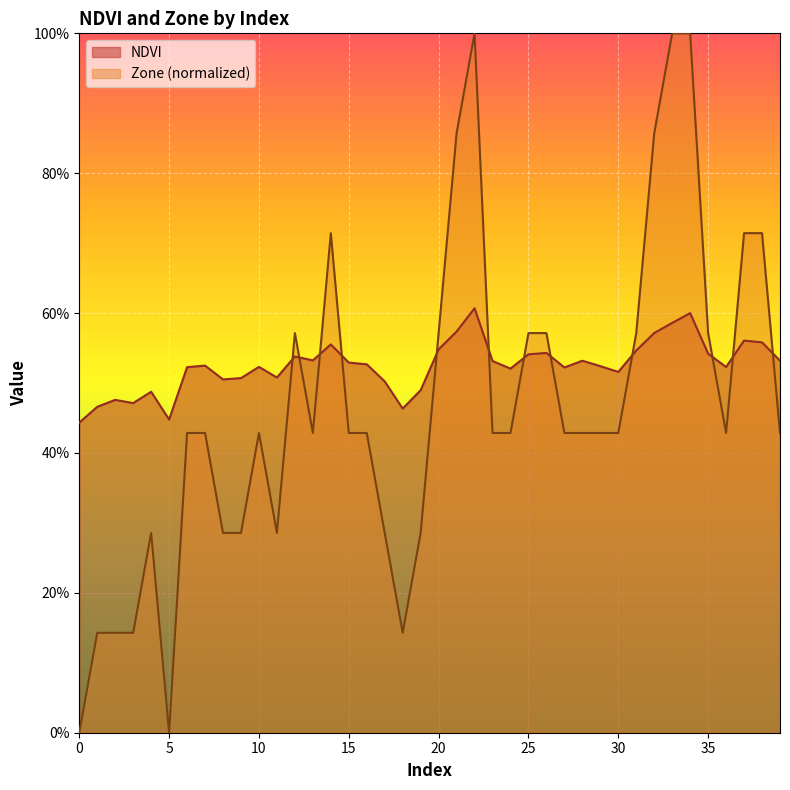

Reading right to left, what are all the values shown in this chart?

NDVI: 39=0.5	38=0.6	37=0.6	36=0.5	35=0.5	34=0.6	33=0.6	32=0.6	31=0.5	30=0.5	29=0.5	28=0.5	27=0.5	26=0.5	25=0.5	24=0.5	23=0.5	22=0.6	21=0.6	20=0.5	19=0.5	18=0.5	17=0.5	16=0.5	15=0.5	14=0.6	13=0.5	12=0.5	11=0.5	10=0.5	9=0.5	8=0.5	7=0.5	6=0.5	5=0.4	4=0.5	3=0.5	2=0.5	1=0.5	0=0.4
Zone: 39=0.4	38=0.7	37=0.7	36=0.4	35=0.6	34=1.0	33=1.0	32=0.9	31=0.6	30=0.4	29=0.4	28=0.4	27=0.4	26=0.6	25=0.6	24=0.4	23=0.4	22=1.0	21=0.9	20=0.6	19=0.3	18=0.1	17=0.3	16=0.4	15=0.4	14=0.7	13=0.4	12=0.6	11=0.3	10=0.4	9=0.3	8=0.3	7=0.4	6=0.4	5=0.0	4=0.3	3=0.1	2=0.1	1=0.1	0=0.0